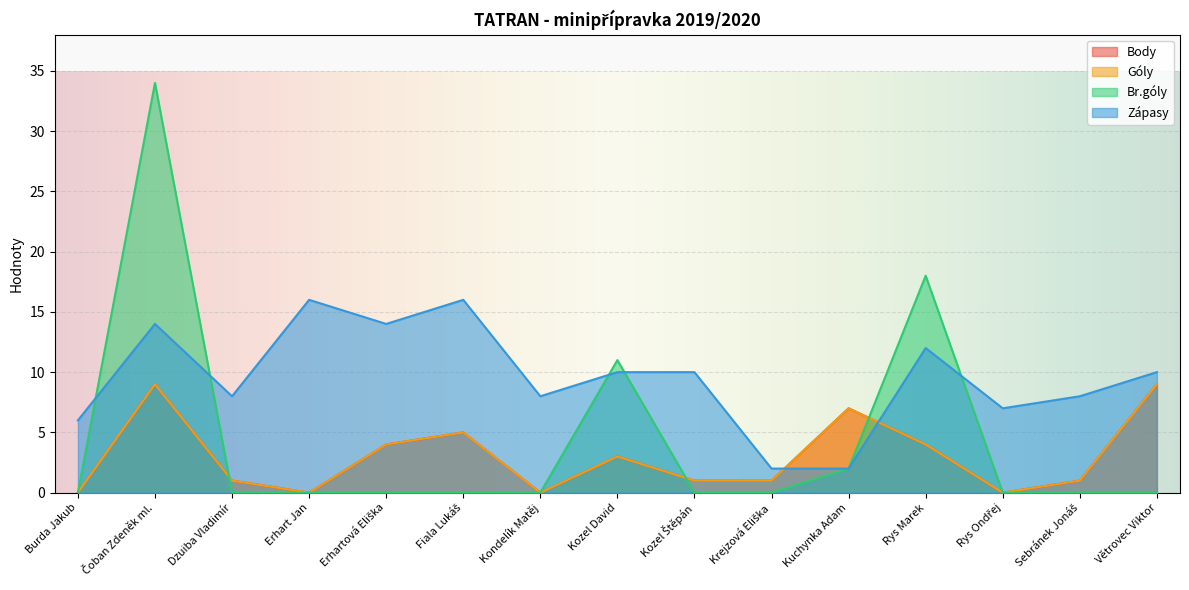

What are all the series names shown in the legend?

Body, Góly, Br.góly, Zápasy